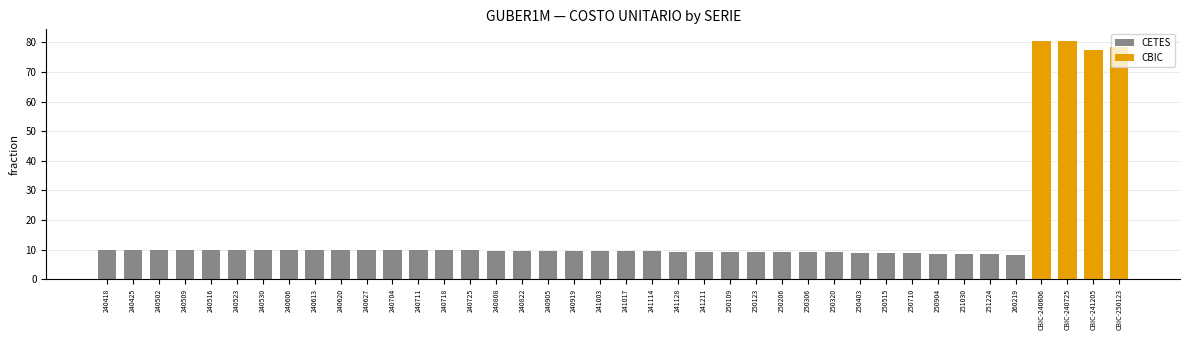

Read the value at 241003.

9.5